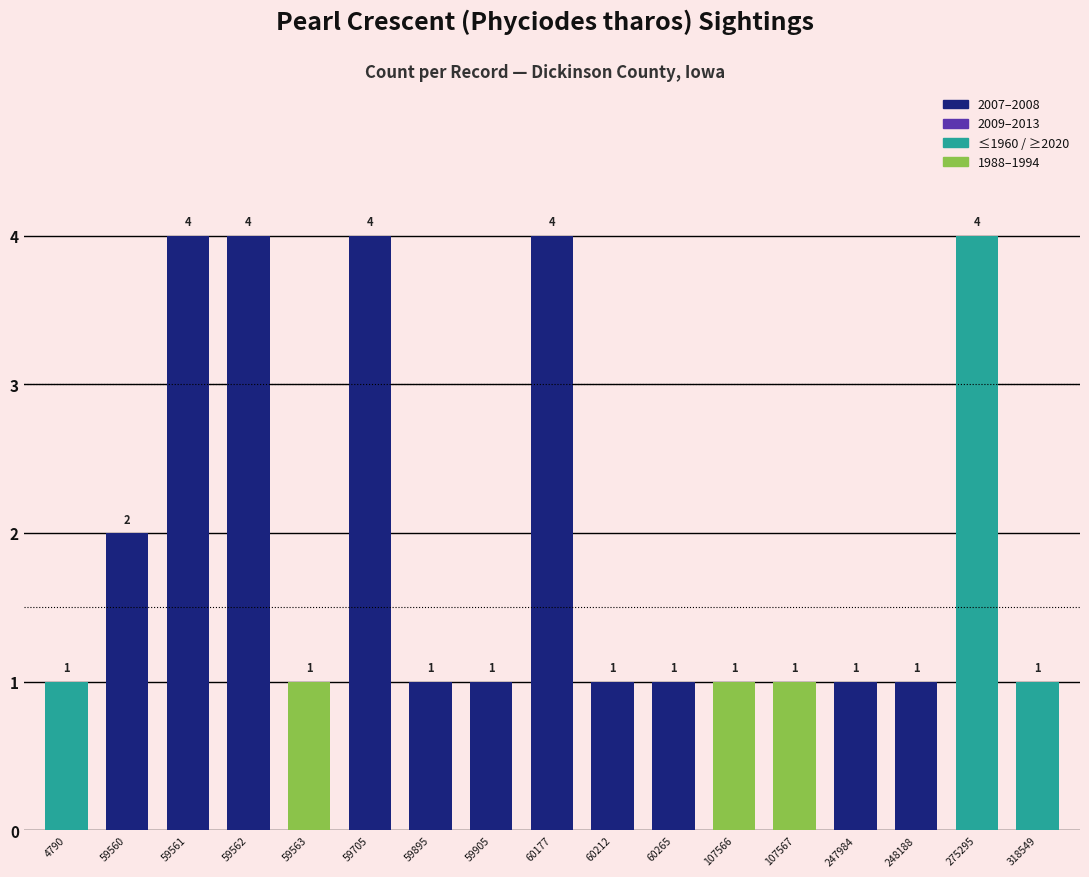

What is the difference between the values at 318549 and 59561?

3